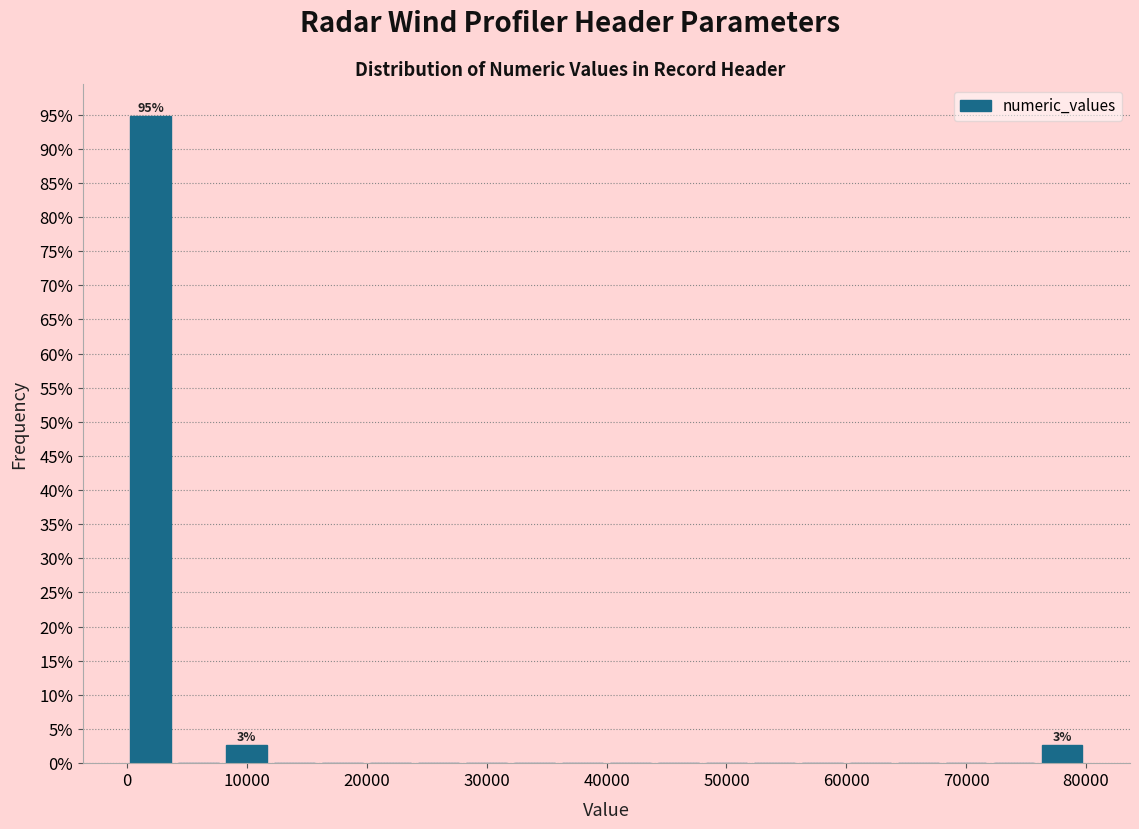

Which range on the x-axis has the tallest bar?

0 to 4000